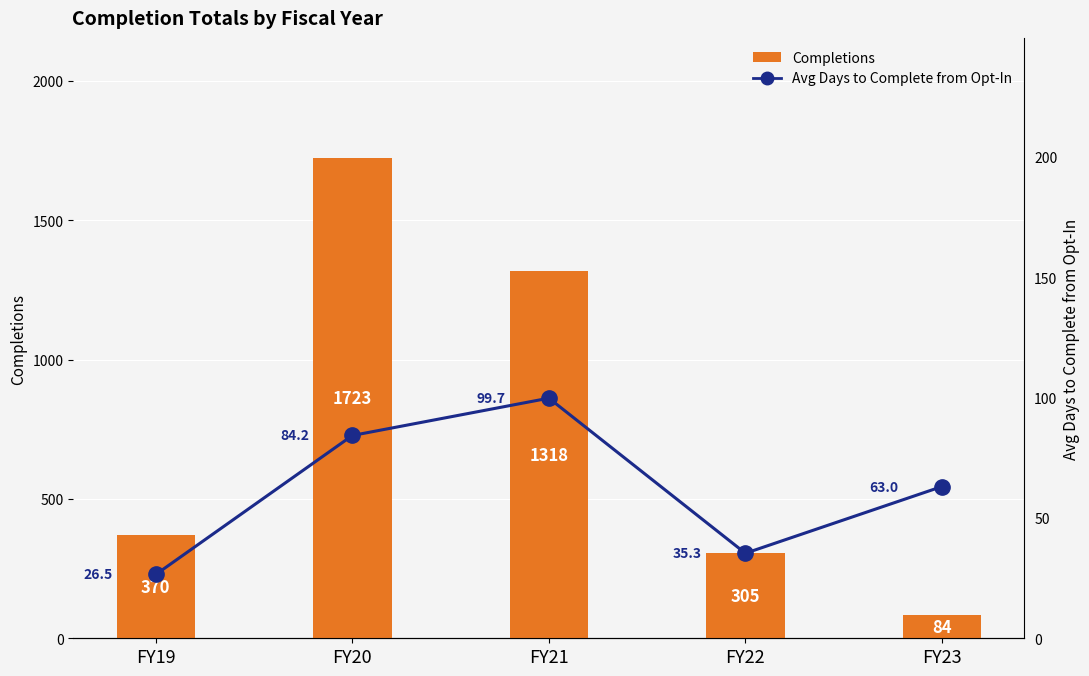

Reading left to right, what are all the values shown in this chart?

Completions: 370.0	1723.0	1318.0	305.0	84.0
Avg Days to Complete from Opt-In: 26.5	84.2	99.7	35.3	63.0